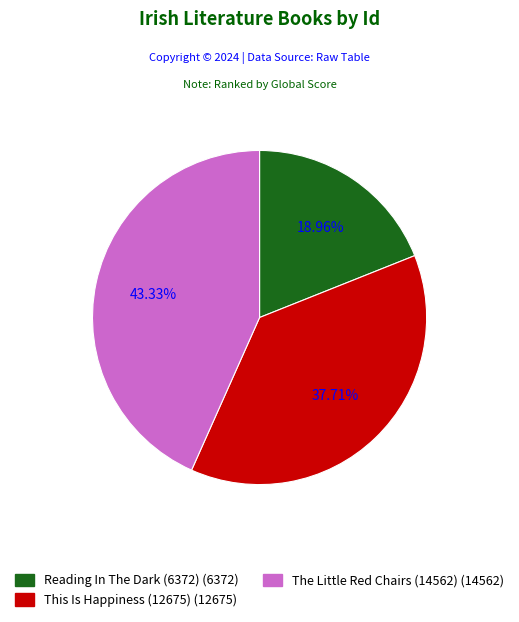

Do The Little Red Chairs (14562) and This Is Happiness (12675) together represent more than half of the pie?

Yes